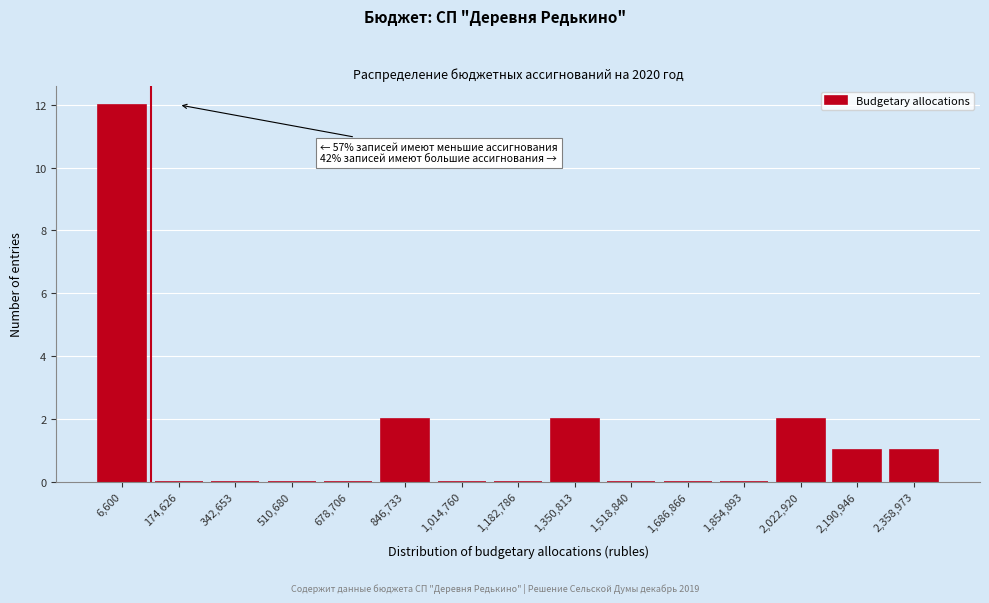

Reading right to left, transcribe all the data shown in this chart.

2,358,973=1	2,190,946=1	2,022,920=2	1,854,893=0	1,686,866=0	1,518,840=0	1,350,813=2	1,182,786=0	1,014,760=0	846,733=2	678,706=0	510,680=0	342,653=0	174,626=0	6,600=12